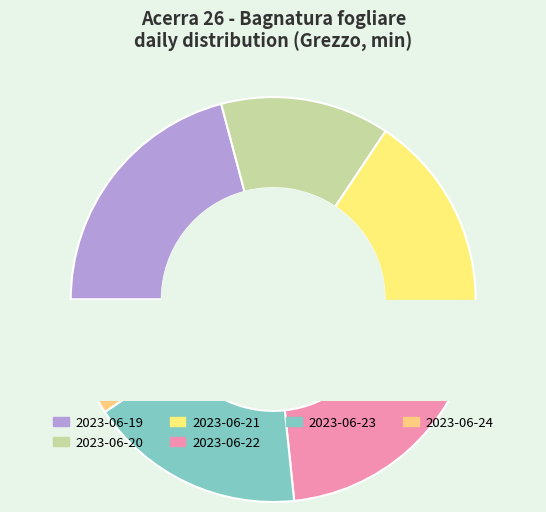

Which slice is the largest?

2023-06-19